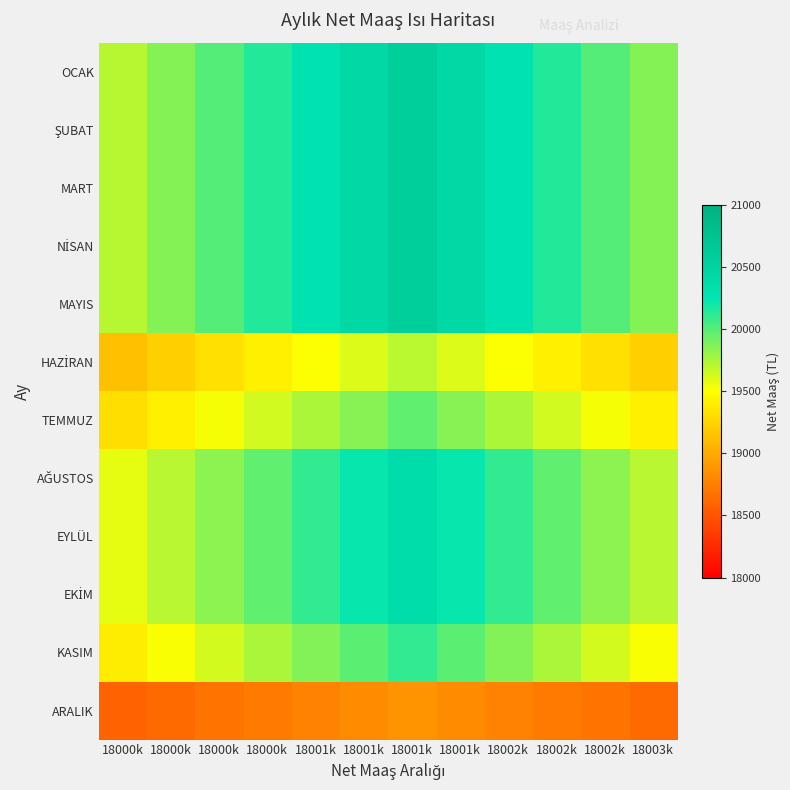

What is the total value across all series at 18001k?

239644.4